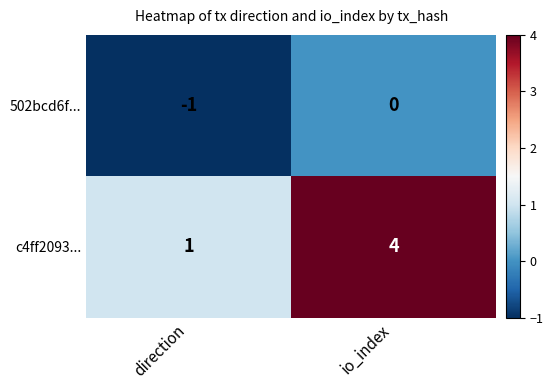

Which label corresponds to the largest value in the chart?

io_index